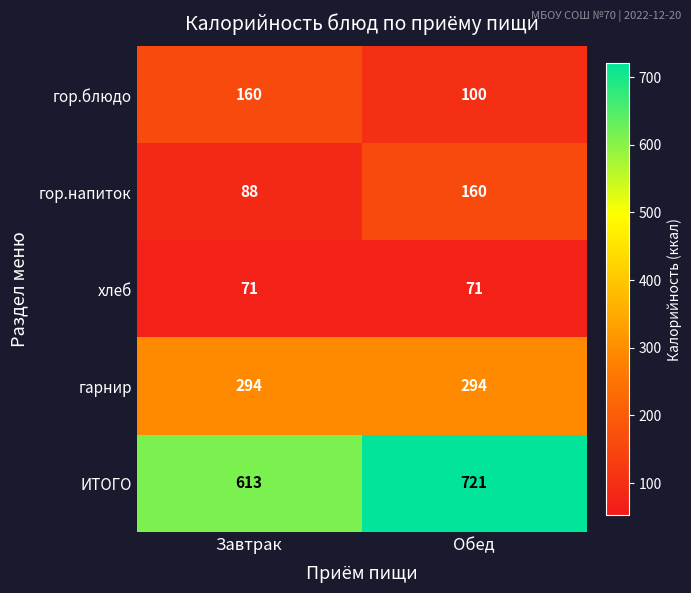

The хлеб series shows 97 at Обед. True or false?

False